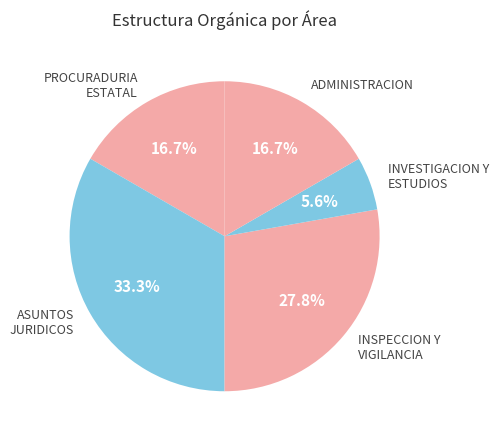

Count the number of slices in the pie.

5